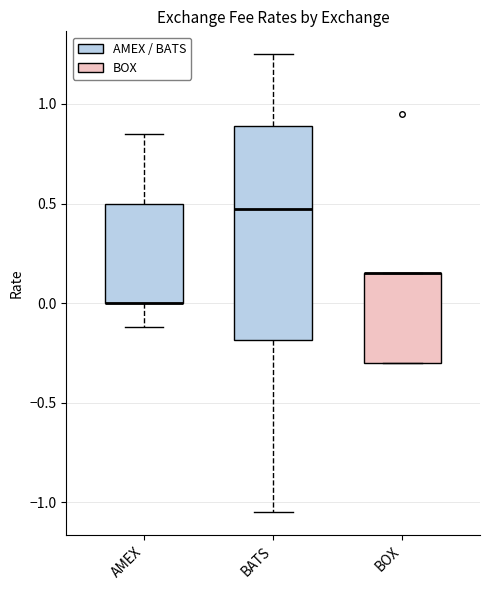

Reading left to right, transcribe all the data shown in this chart.

AMEX: 0.0	-0.1	-0.1	0.8	0.5	0.0	0.0	0.8	0.5	0.0	0.0	0.8	0.5	0.0
BATS: 0.0	-0.2	-1.1	0.5	0.8	0.5	1.1	-0.2	-0.7	1.2	1.2	0.9	0.8	0.2
BOX: 0.1	0.1	-0.3	0.1	-0.3	0.1	-0.3	0.1	-0.3	0.9	0.1	-0.3	0.1	-0.3